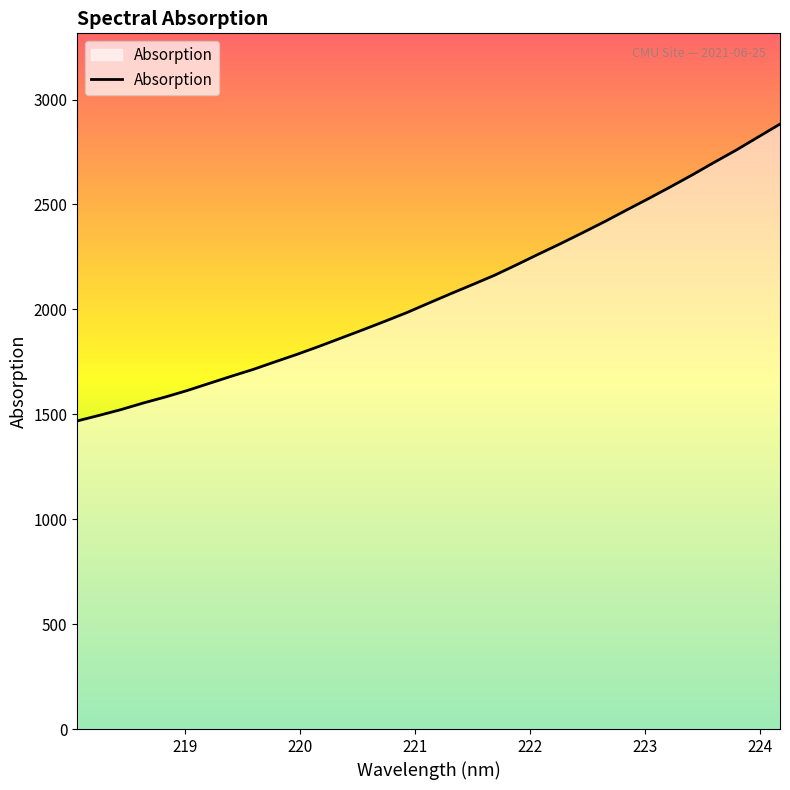

What is the maximum value shown in the chart?

2883.0